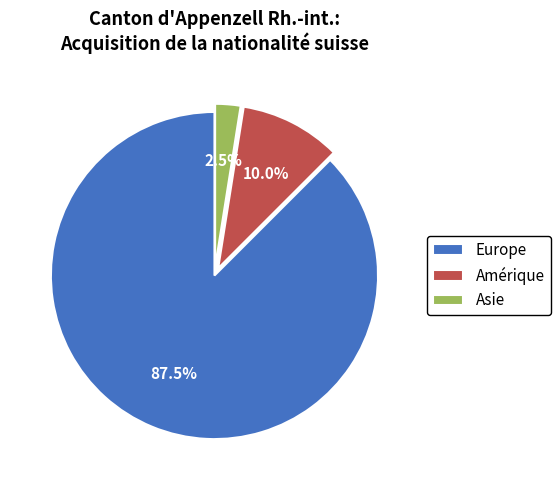

Does Europe represent more than half of the total?

Yes